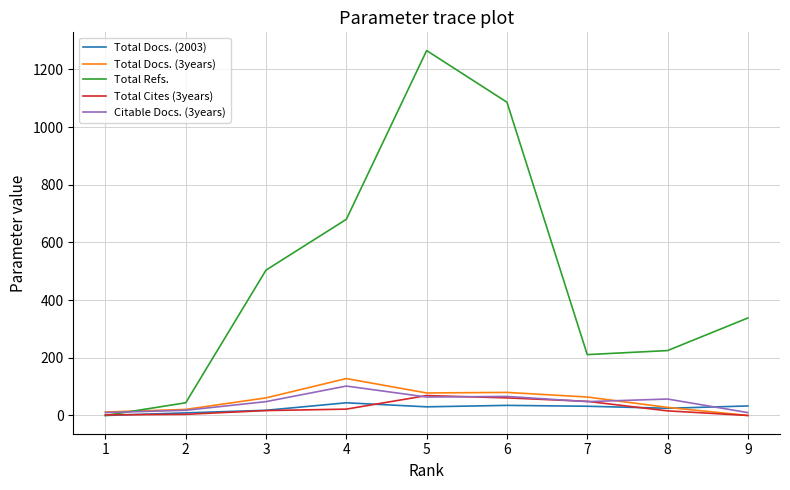

What are all the series names shown in the legend?

Total Docs. (2003), Total Docs. (3years), Total Refs., Total Cites (3years), Citable Docs. (3years)